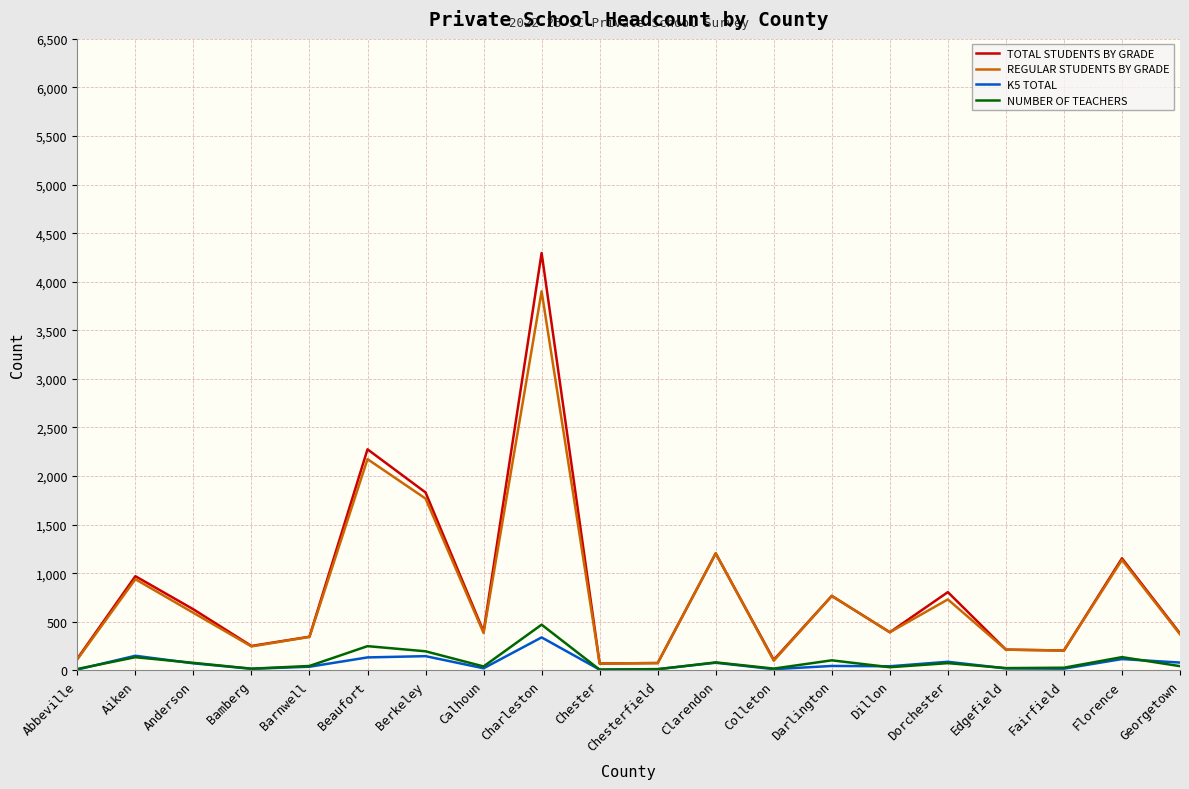

True or false: NUMBER OF TEACHERS has more than 2 interior local peaks.

True